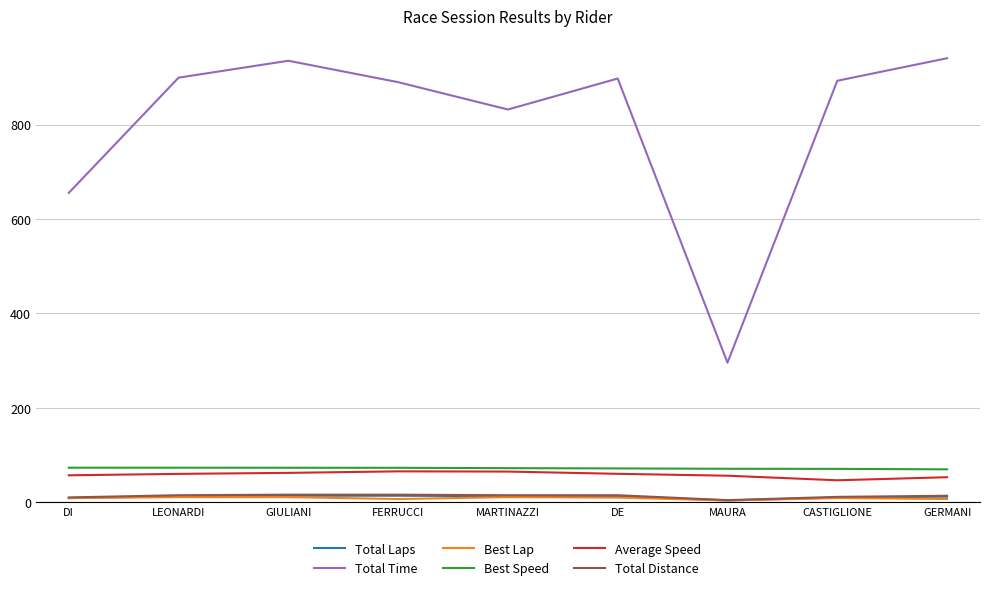

The Average Speed series shows 62.4 at GIULIANI. True or false?

True